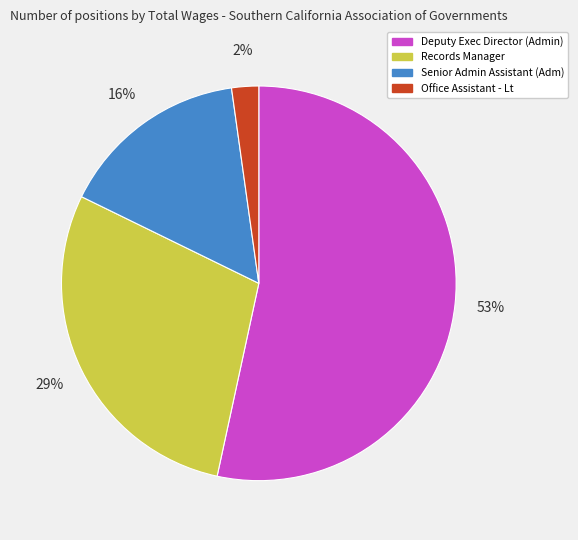

To the nearest percent, what percentage of the pie is Senior Admin Assistant (Adm)?

16%